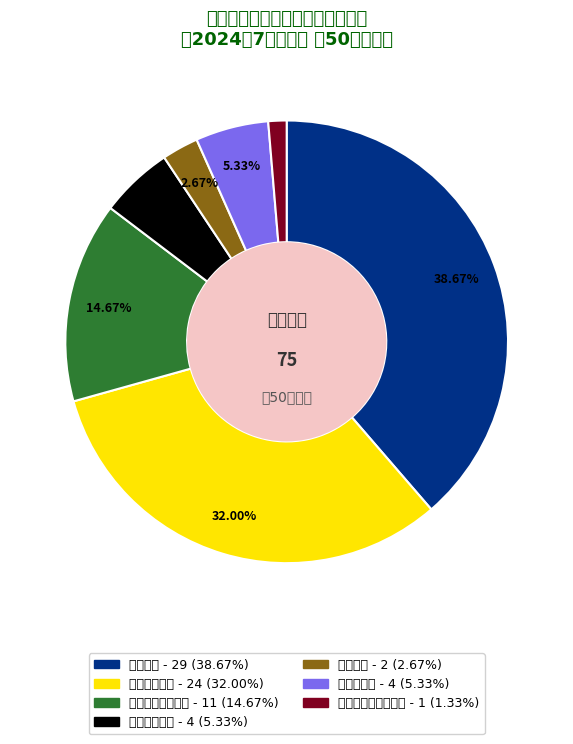

To the nearest percent, what percentage of the pie is 超速报警?

3%